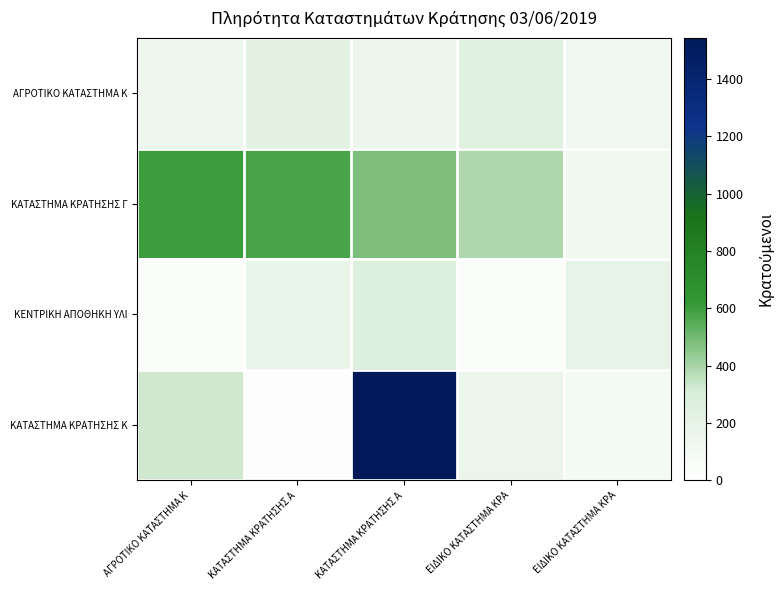

Which series has the largest range (max minus min)?

ΚΑΤΑΣΤΗΜΑ ΚΡΑΤΗΣΗΣ Κ